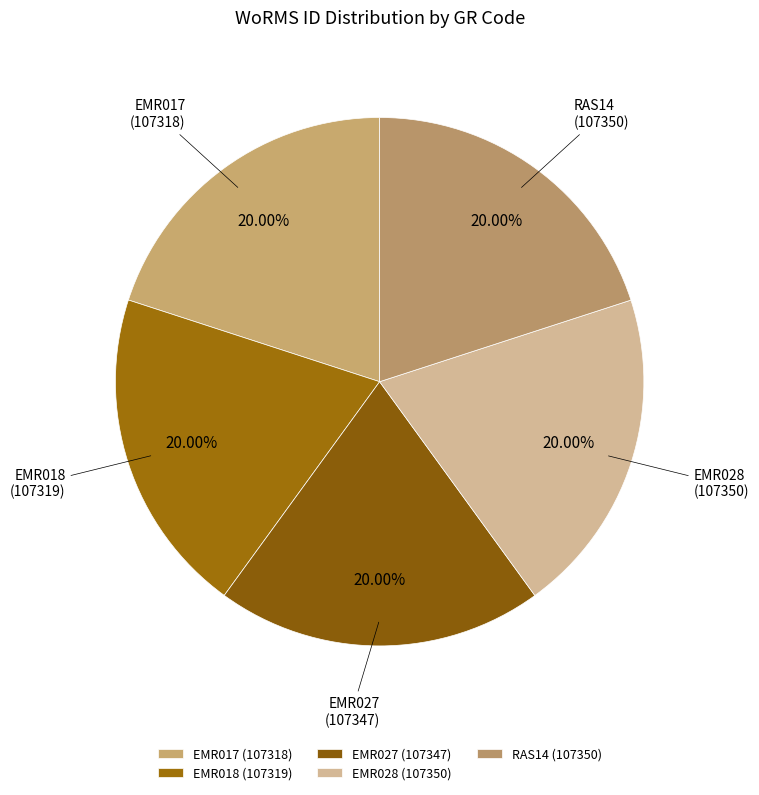

Does any single category account for the majority?

No